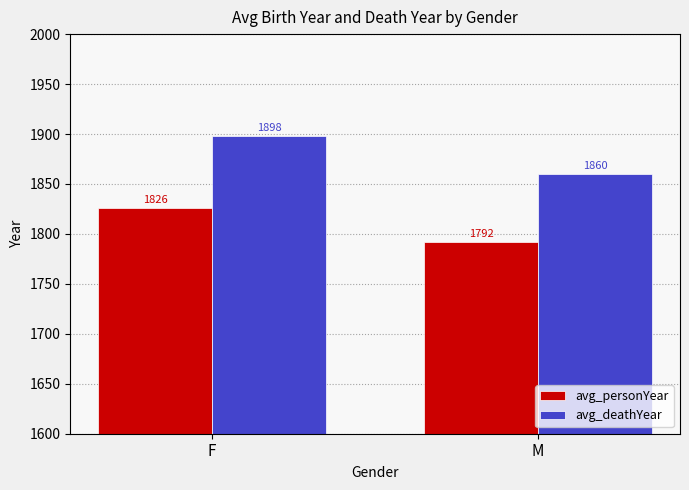

What is the spread (max minus min) of values at F?

72.5